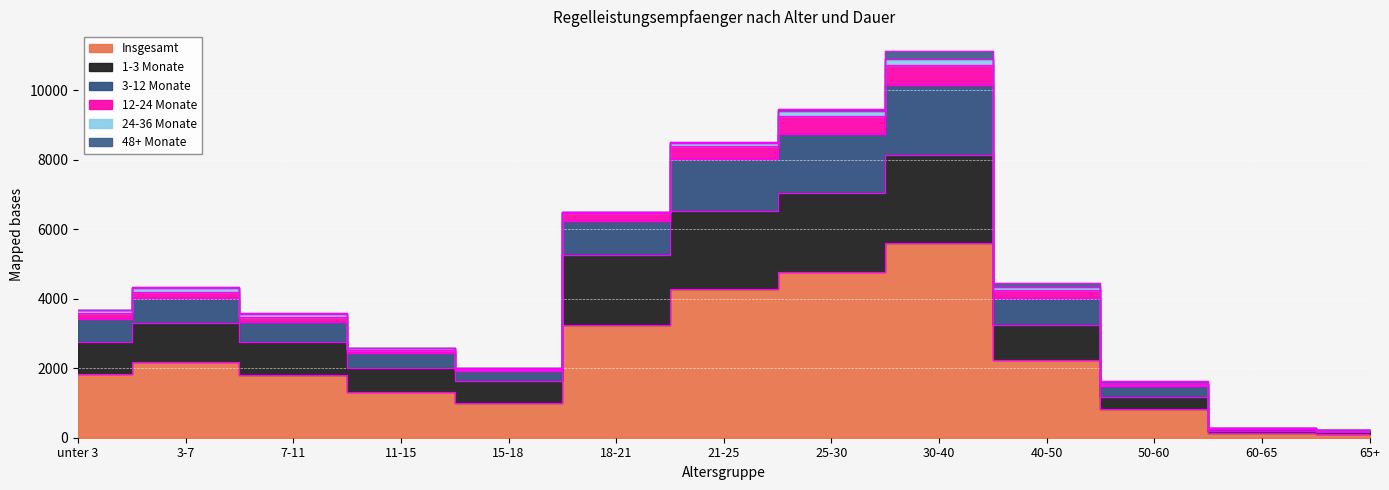

How many categories are shown in the chart?

13